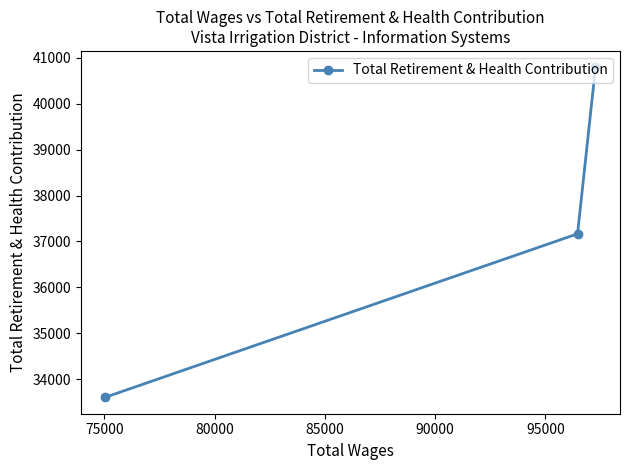

Reading left to right, extract all data points from this chart.

33606	37166	40791